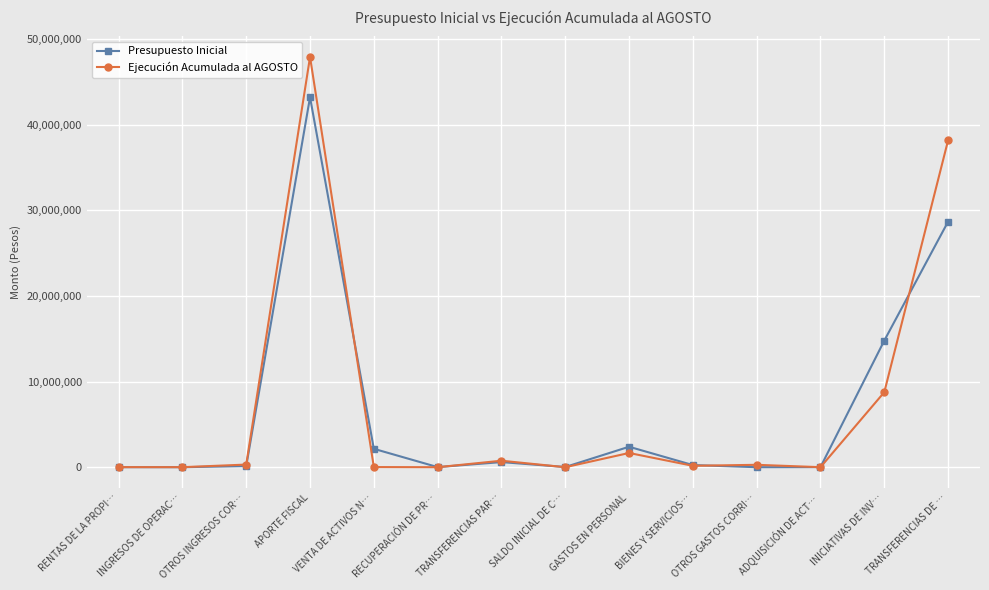

The Presupuesto Inicial series shows 0 at INGRESOS DE OPERAC…. True or false?

True